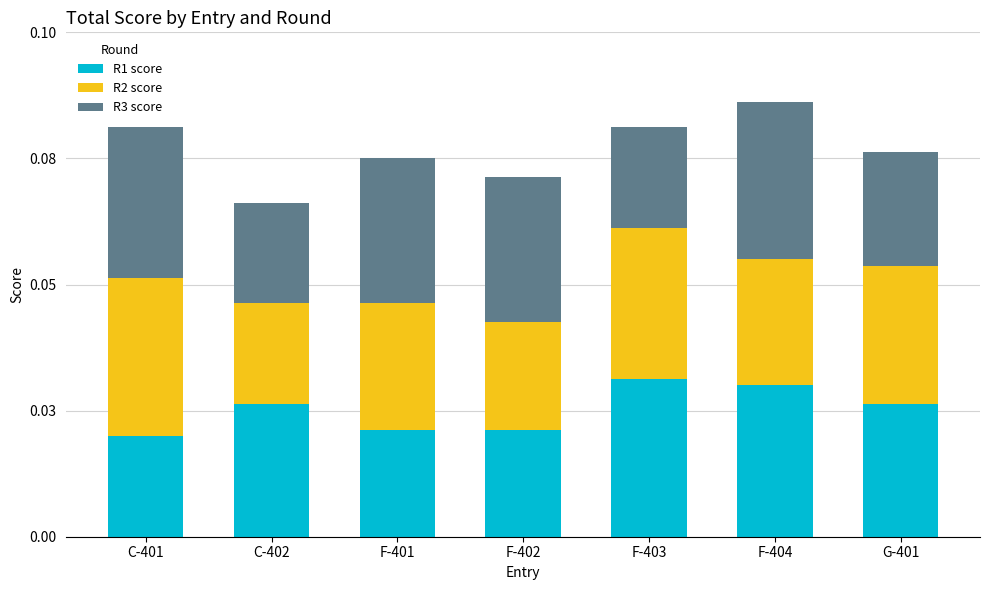

Are the bars horizontal?

No